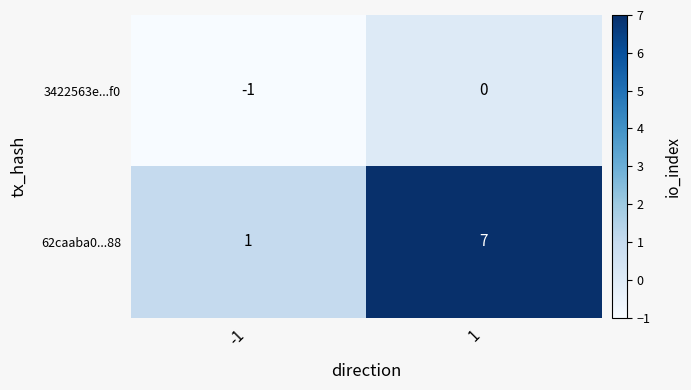

Reading left to right, extract all data points from this chart.

3422563e...f0: -1	0
62caaba0...88: 1	7